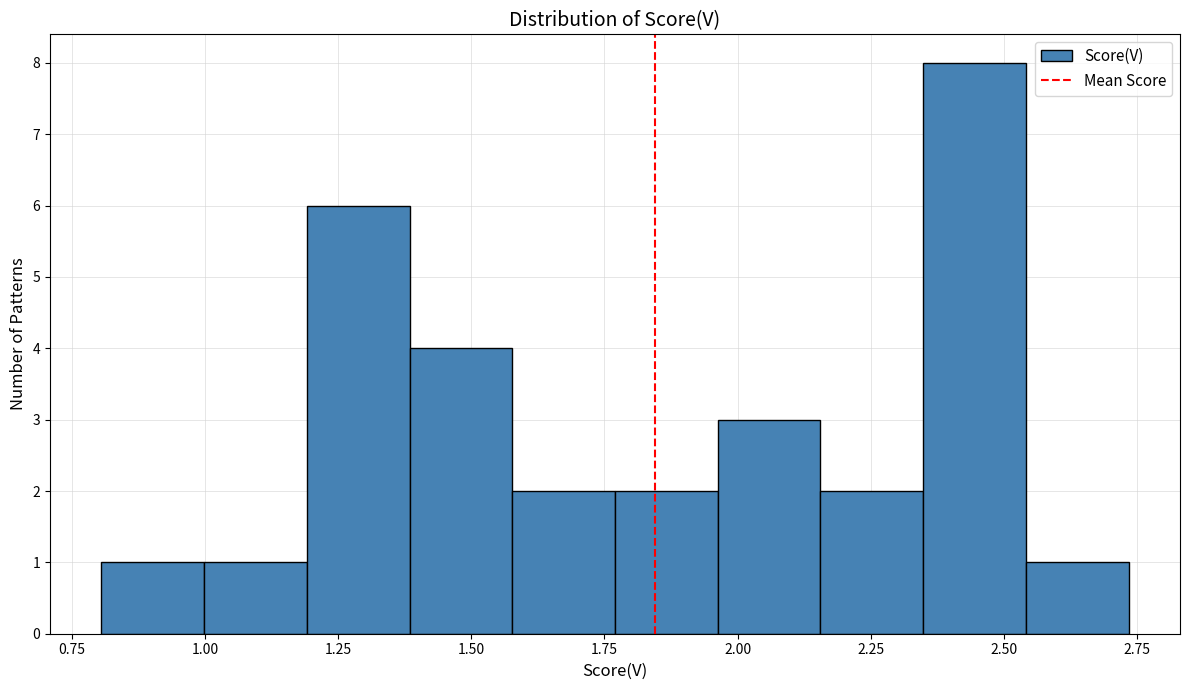

Read against the x-axis, roughly where is the centre of the tallest bar?

2.45